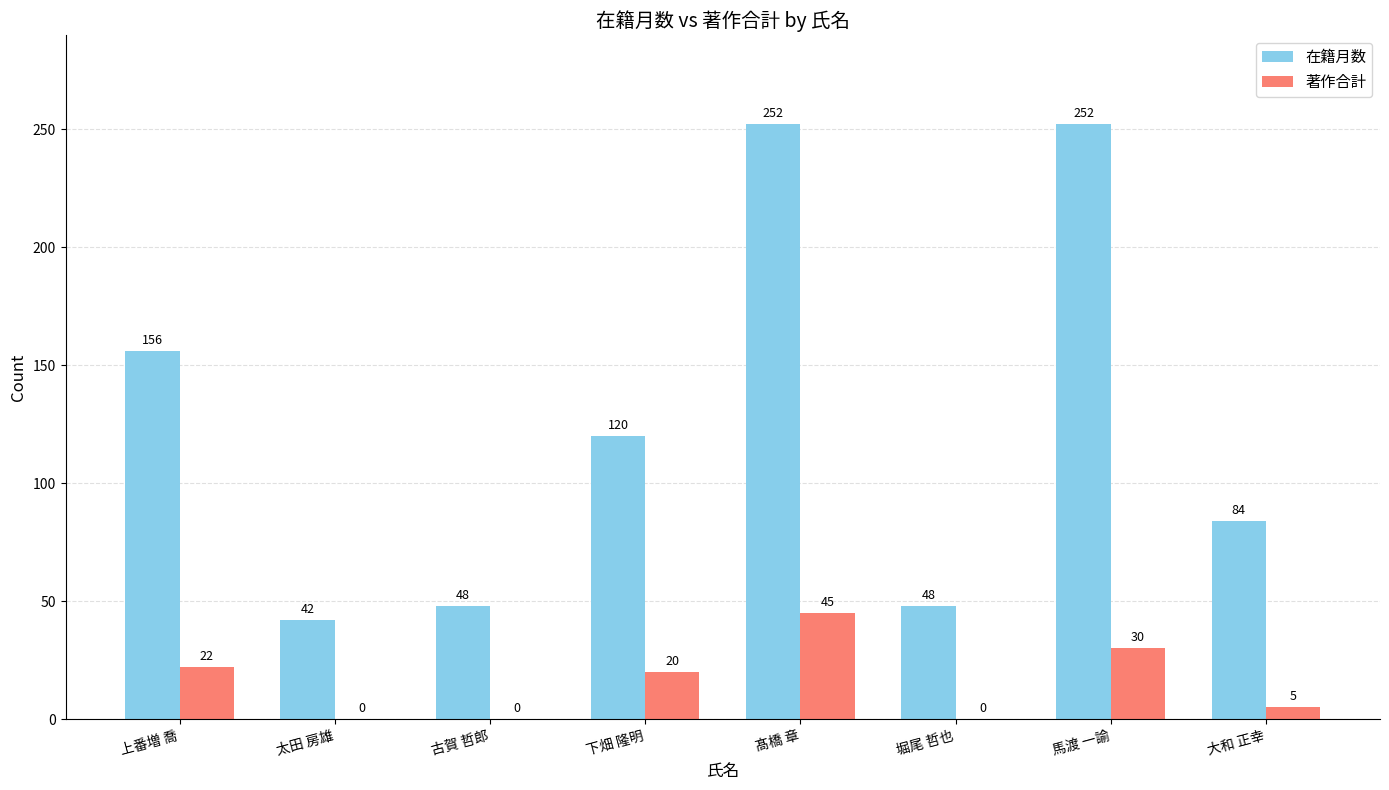

What is the average value of the 在籍月数 series?

125